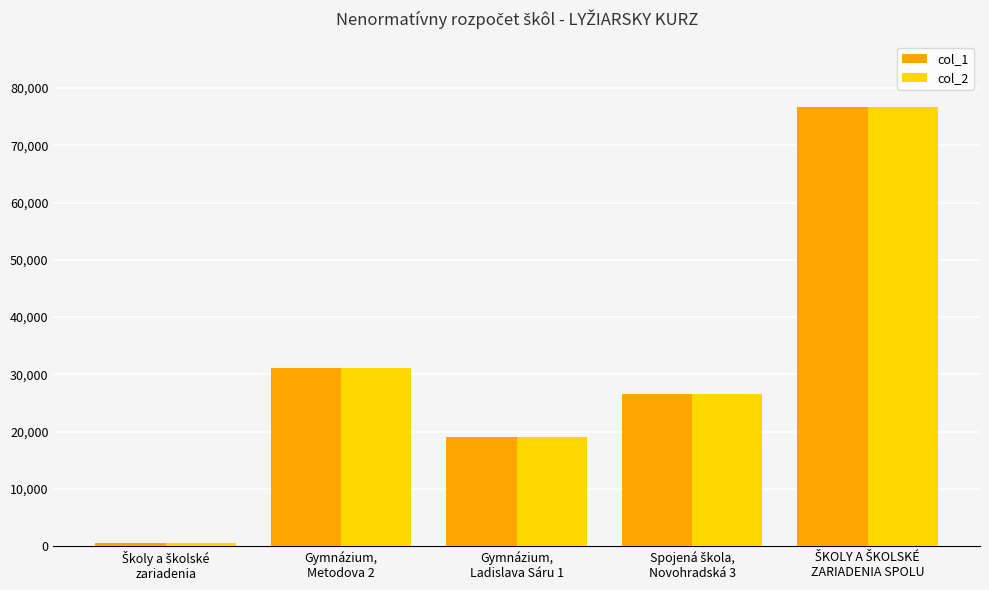

At how many categories does at least one series exceed 4996?

4